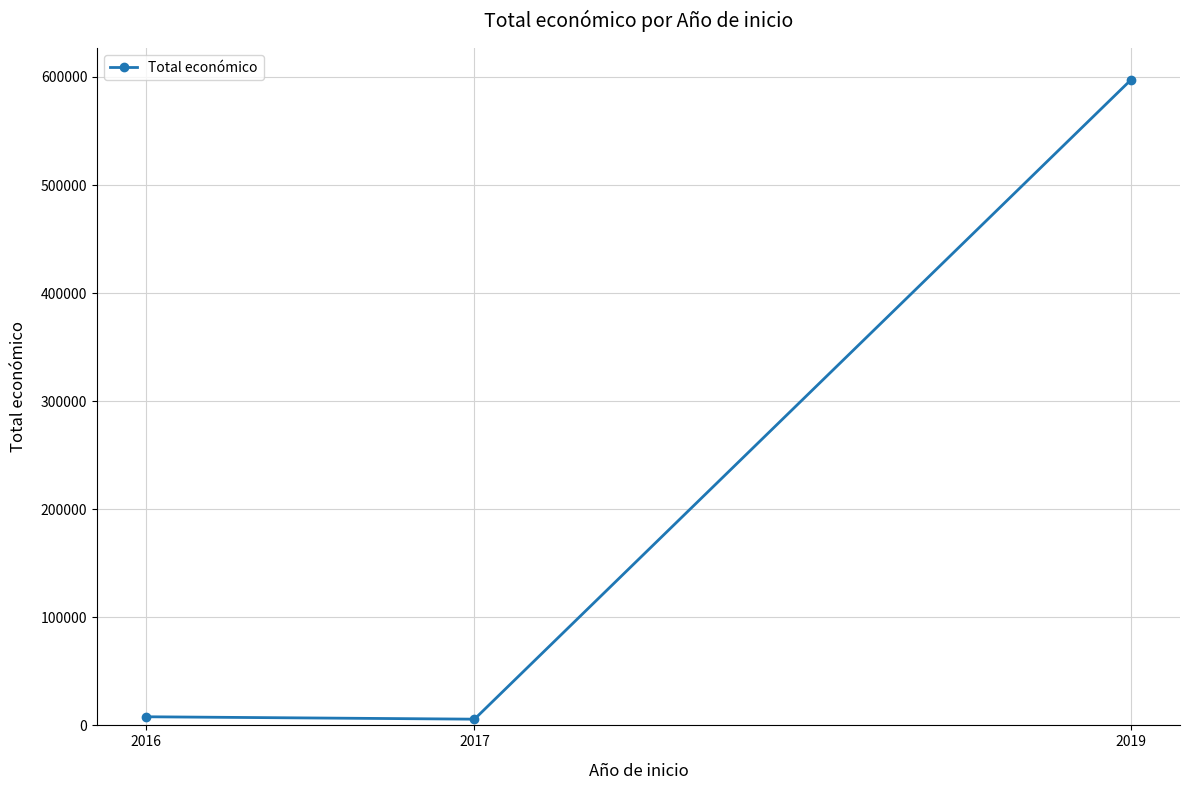

Is this an area chart (filled region under the line)?

No